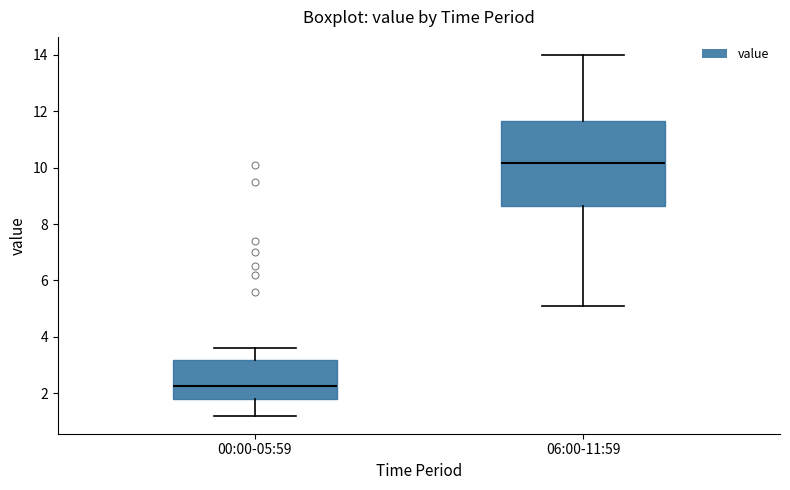

Where does the median line of the box for 00:00-05:59 sit on the y-axis? The values are not printed on the chart, so give them approximately, as read against the axis.

2.2